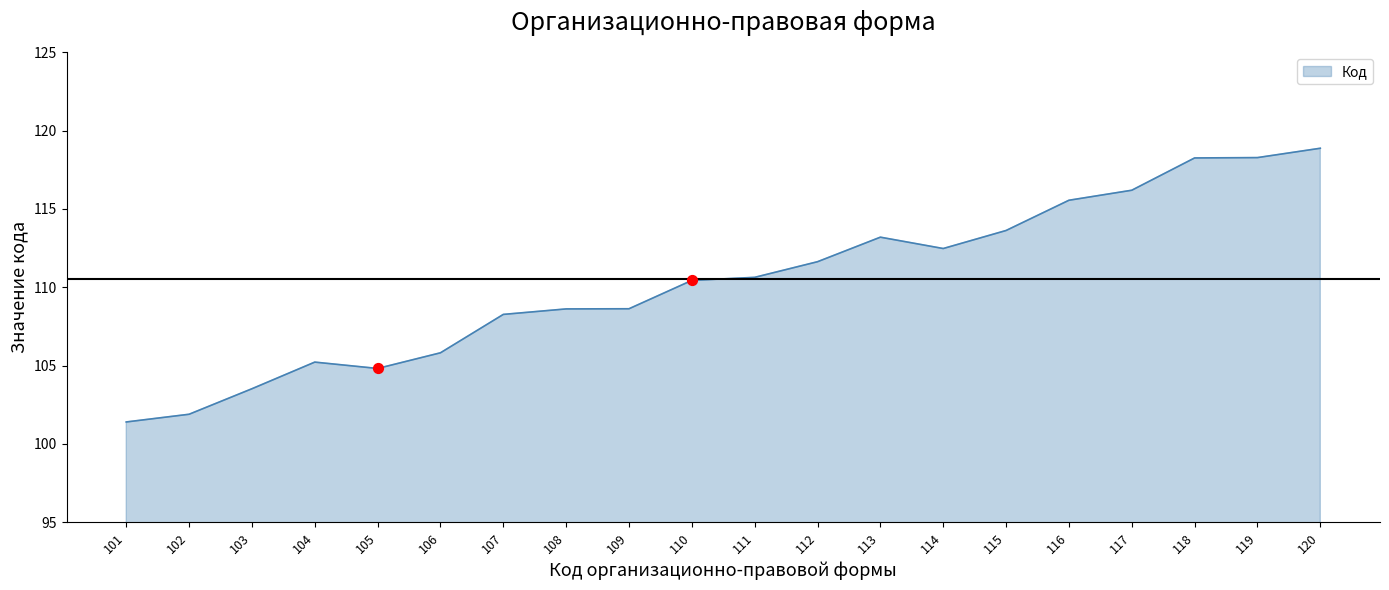

What is the change in value from 115 to 120?

+5.3